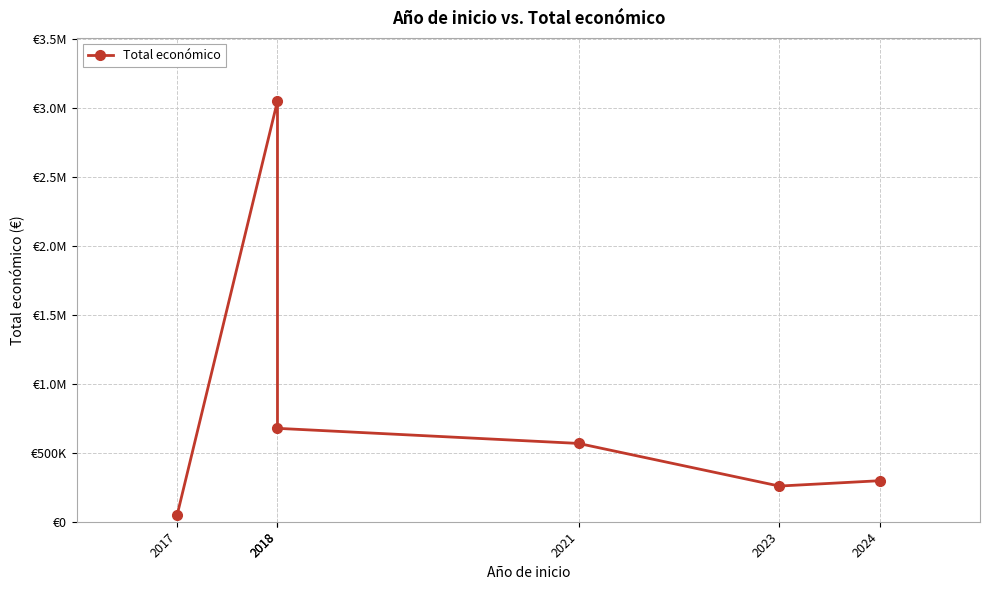

What is the value of the 6th point from the left?

297514